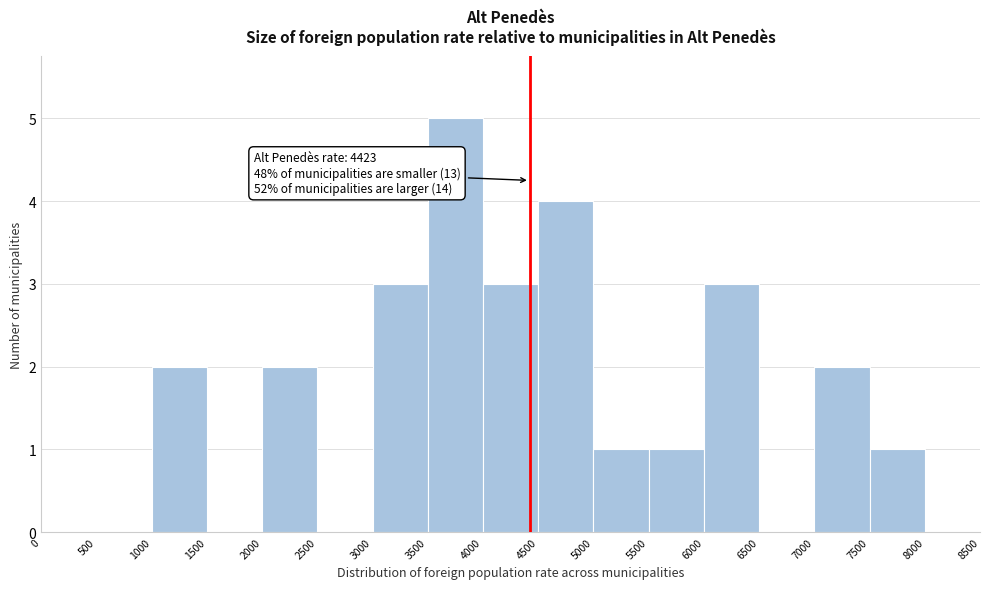

Which range on the x-axis has the tallest bar?

3500 to 4000